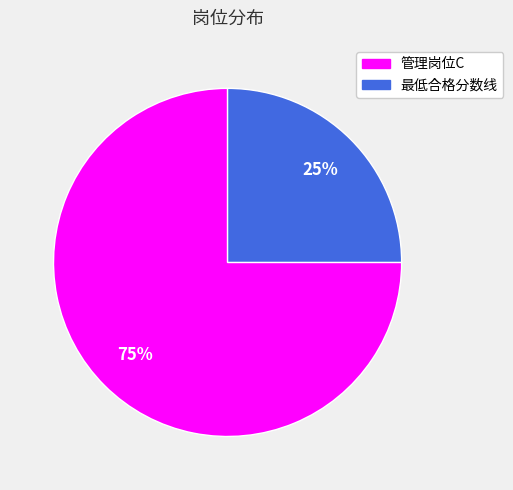

To the nearest percent, what is the difference between the 最低合格分数线 and 管理岗位C slice percentages?

50%